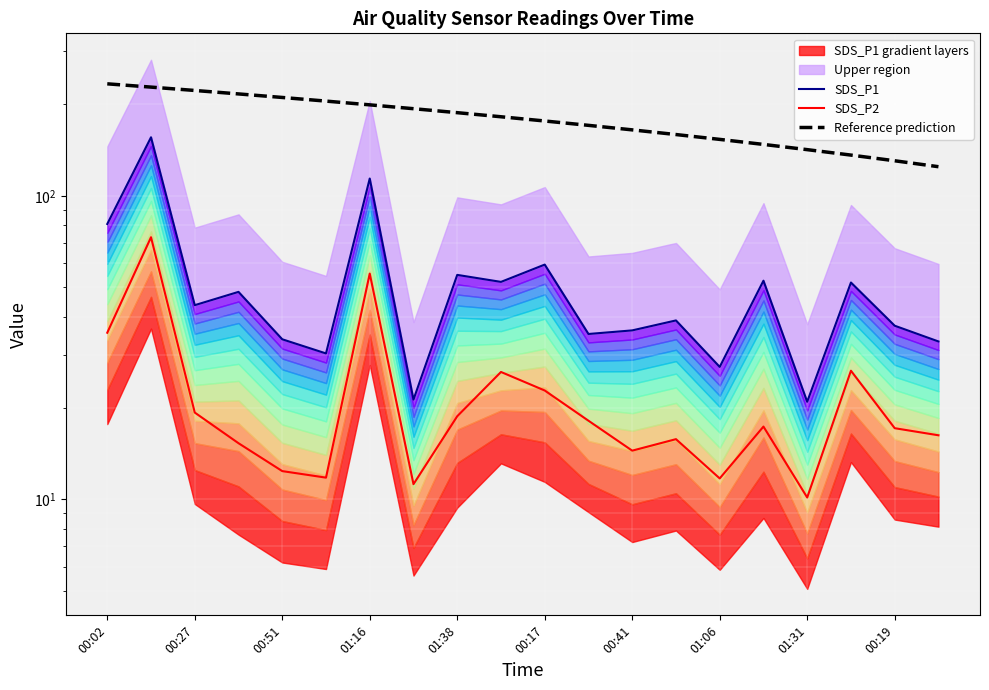

True or false: SDS_P1 and Reference prediction cross at least once.

False